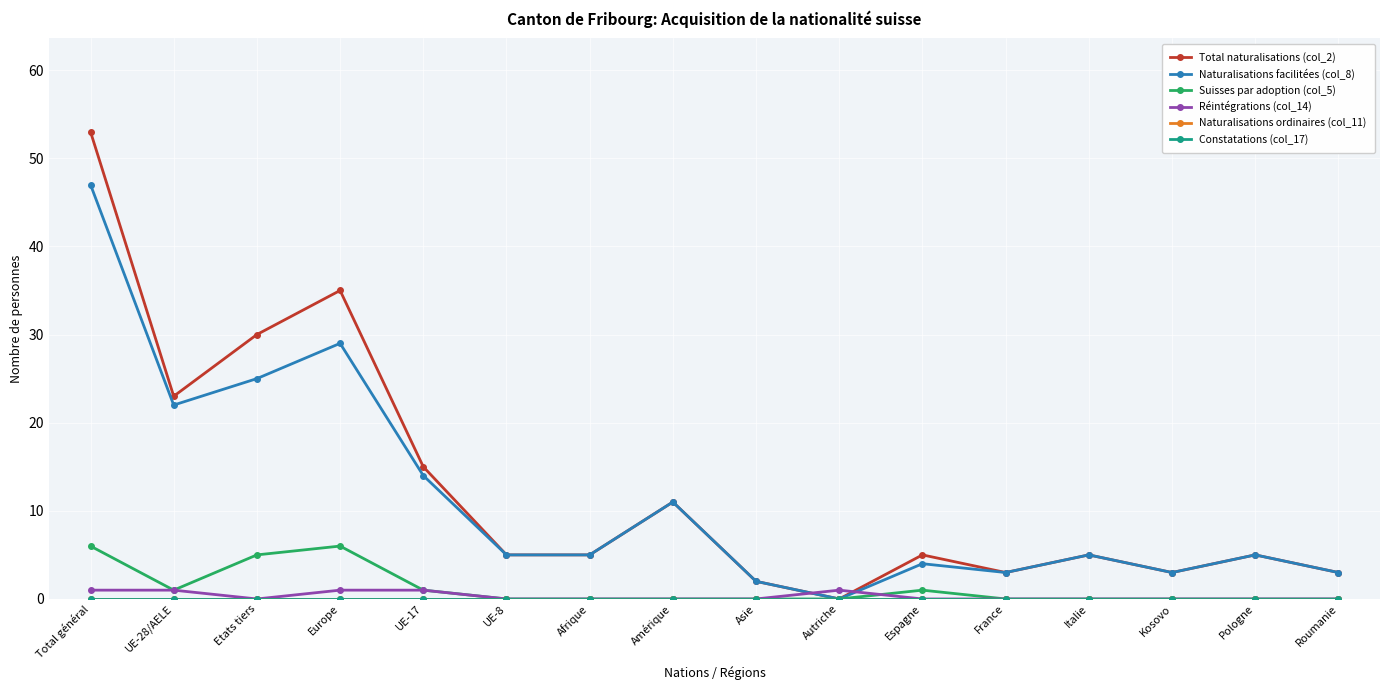

Reading left to right, what are all the values shown in this chart?

Total naturalisations (col_2): Total général=53	UE-28/AELE=23	Etats tiers=30	Europe=35	UE-17=15	UE-8=5	Afrique=5	Amérique=11	Asie=2	Autriche=0	Espagne=5	France=3	Italie=5	Kosovo=3	Pologne=5	Roumanie=3
Naturalisations facilitées (col_8): Total général=47	UE-28/AELE=22	Etats tiers=25	Europe=29	UE-17=14	UE-8=5	Afrique=5	Amérique=11	Asie=2	Autriche=0	Espagne=4	France=3	Italie=5	Kosovo=3	Pologne=5	Roumanie=3
Suisses par adoption (col_5): Total général=6	UE-28/AELE=1	Etats tiers=5	Europe=6	UE-17=1	UE-8=0	Afrique=0	Amérique=0	Asie=0	Autriche=0	Espagne=1	France=0	Italie=0	Kosovo=0	Pologne=0	Roumanie=0
Réintégrations (col_14): Total général=1	UE-28/AELE=1	Etats tiers=0	Europe=1	UE-17=1	UE-8=0	Afrique=0	Amérique=0	Asie=0	Autriche=1	Espagne=0	France=0	Italie=0	Kosovo=0	Pologne=0	Roumanie=0
Naturalisations ordinaires (col_11): Total général=0	UE-28/AELE=0	Etats tiers=0	Europe=0	UE-17=0	UE-8=0	Afrique=0	Amérique=0	Asie=0	Autriche=0	Espagne=0	France=0	Italie=0	Kosovo=0	Pologne=0	Roumanie=0
Constatations (col_17): Total général=0	UE-28/AELE=0	Etats tiers=0	Europe=0	UE-17=0	UE-8=0	Afrique=0	Amérique=0	Asie=0	Autriche=0	Espagne=0	France=0	Italie=0	Kosovo=0	Pologne=0	Roumanie=0